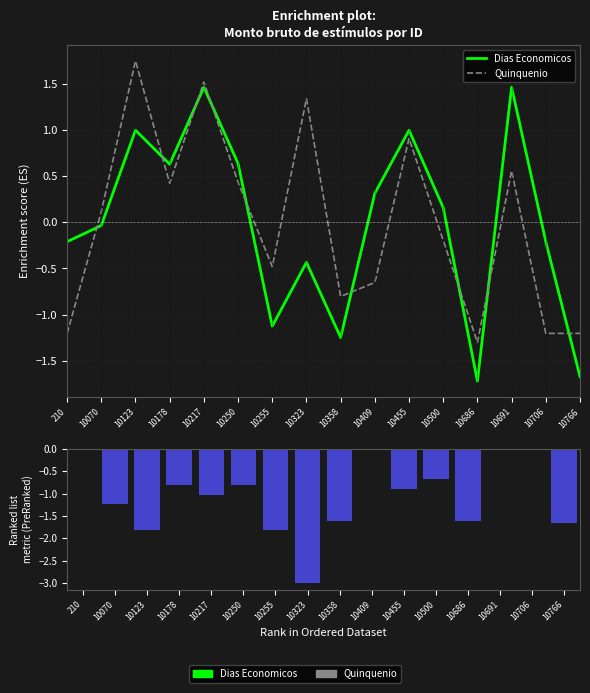

Rank the series by their maximum value, from lowest to highest.

Ranking metric scores, Dias Economicos, Quinquenio